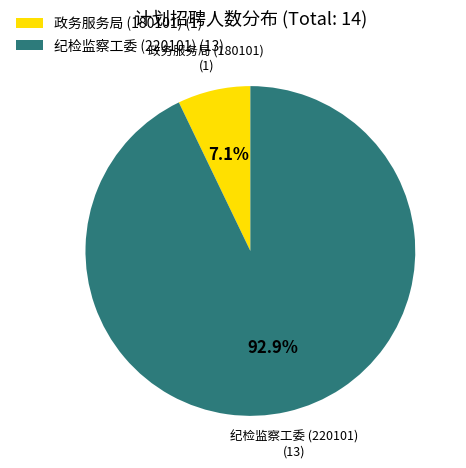

The 纪检监察工委 (220101) slice represents 99% of the pie. True or false?

False